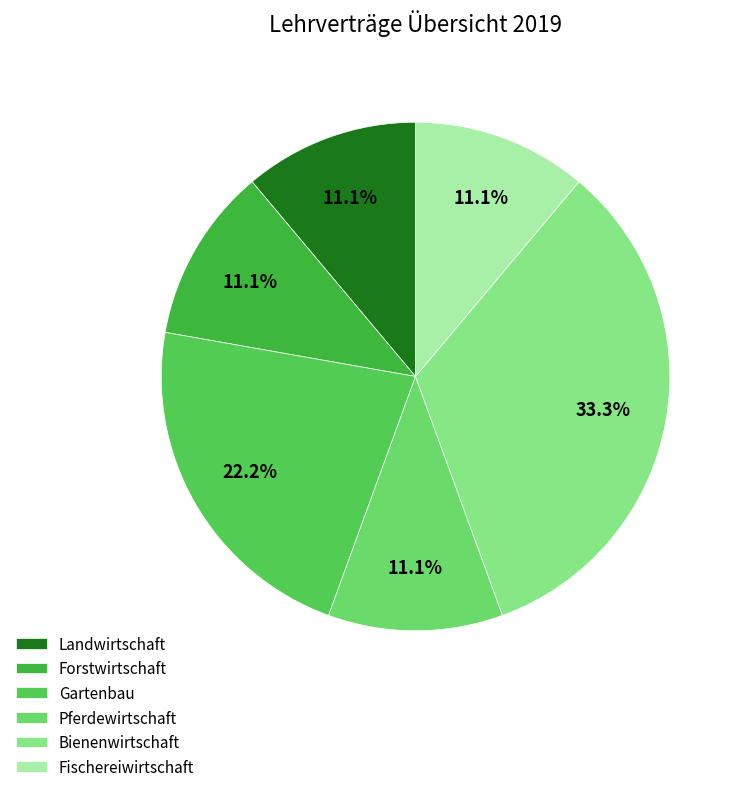

Does Fischereiwirtschaft represent more than half of the total?

No